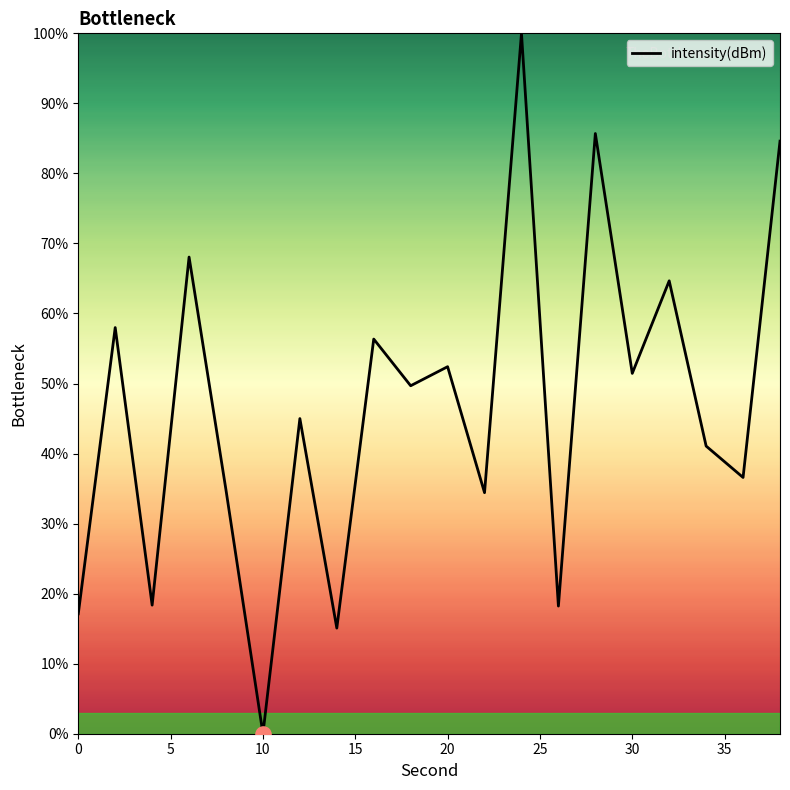

What is the maximum value shown in the chart?

100.0